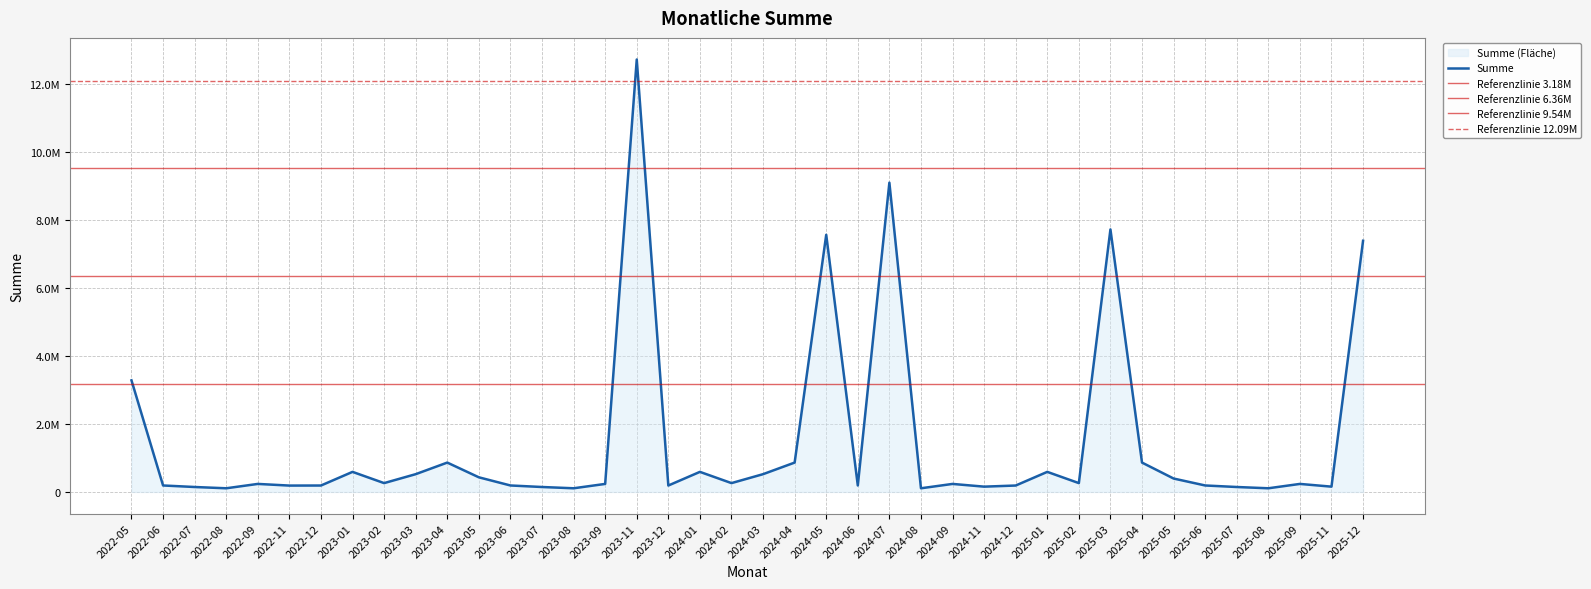

At which category does the data reach its first local peak?

2022-09